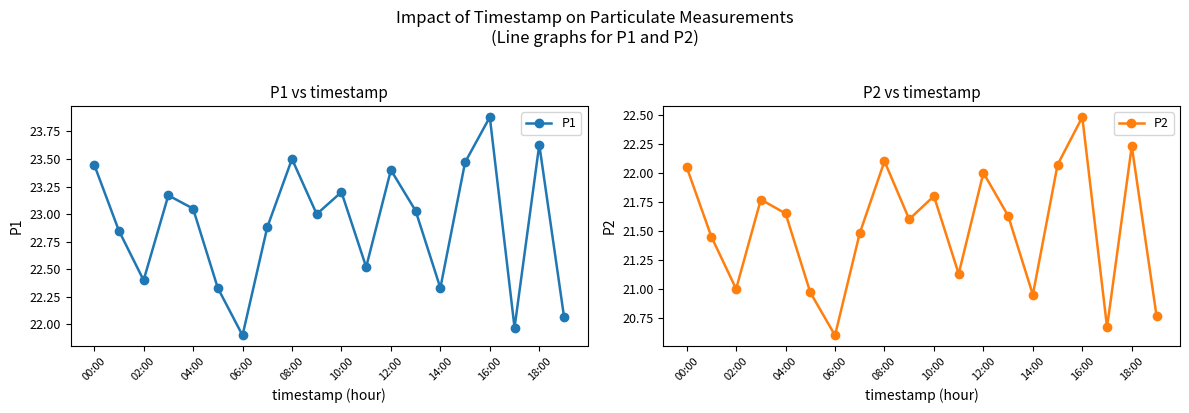

At which category does P1 reach its first local valley?

02:00